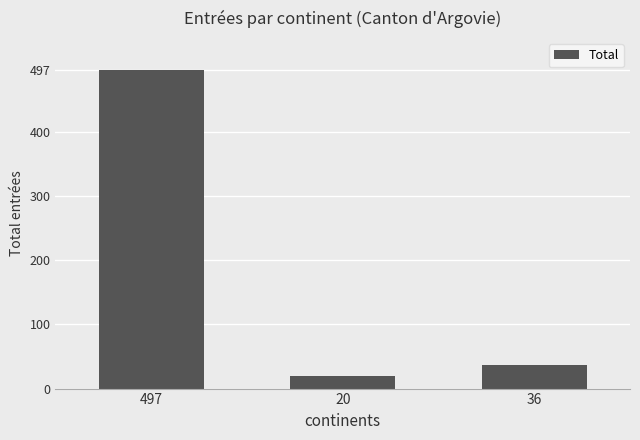

Which category has the lowest value across all series?

20